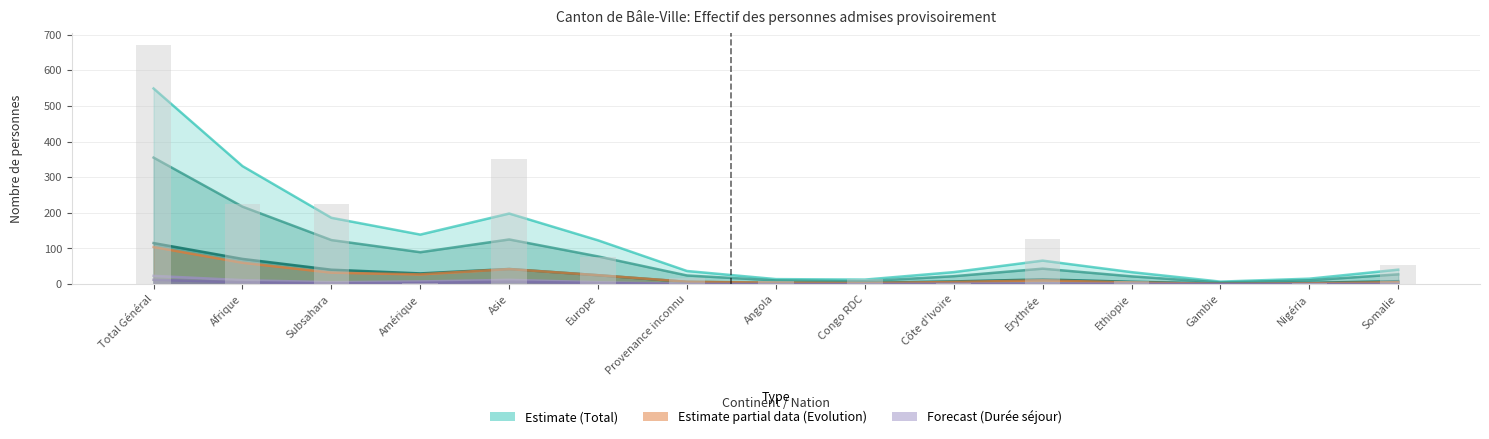

How many groups of bars are there?

15